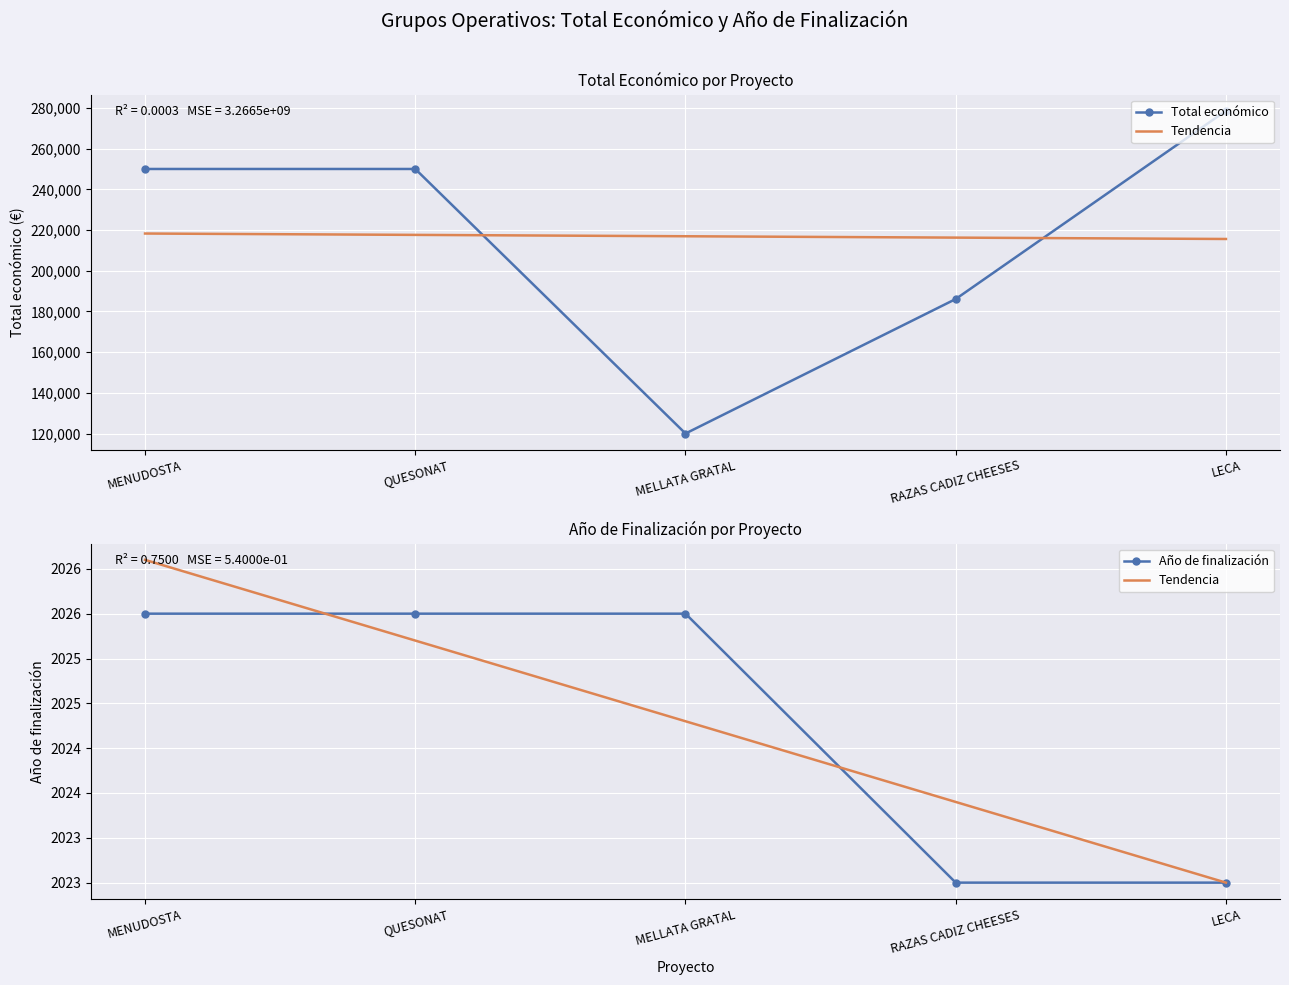

True or false: Tendencia and Total económico intersect in this chart.

False